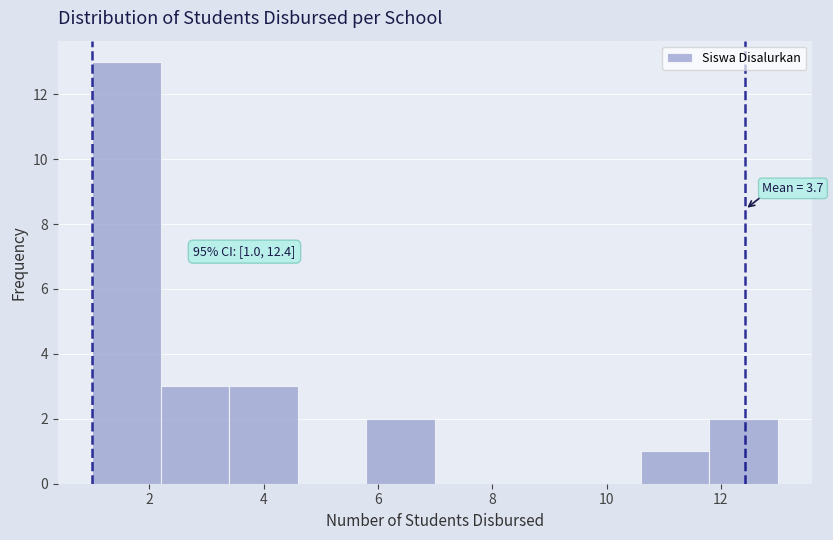

Which range on the x-axis has the tallest bar?

1.0 to 2.2